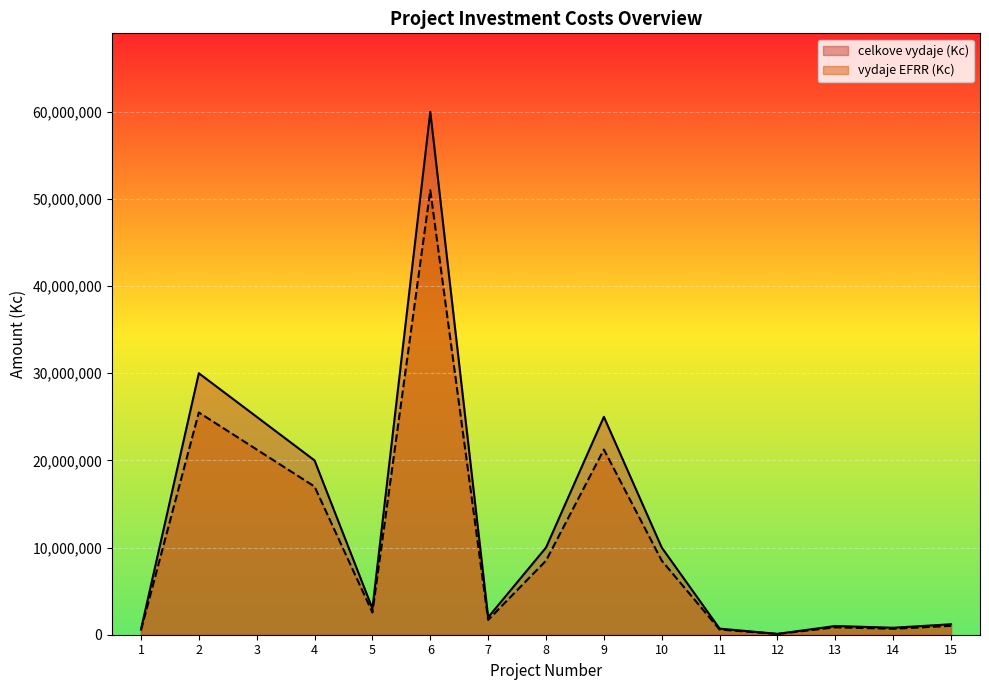

What is the value of the vydaje EFRR (Kc) point at the 13th from the left?

850000